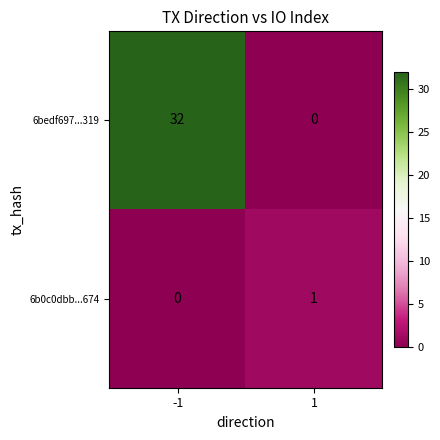

At which category is the sum across all series the highest?

-1